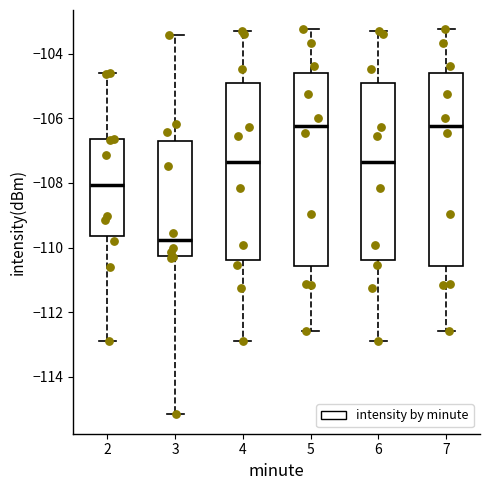

Where is the lower edge of the box at x = 7 on the y-axis? The values are not printed on the chart, so give them approximately, as read against the axis.

-110.6